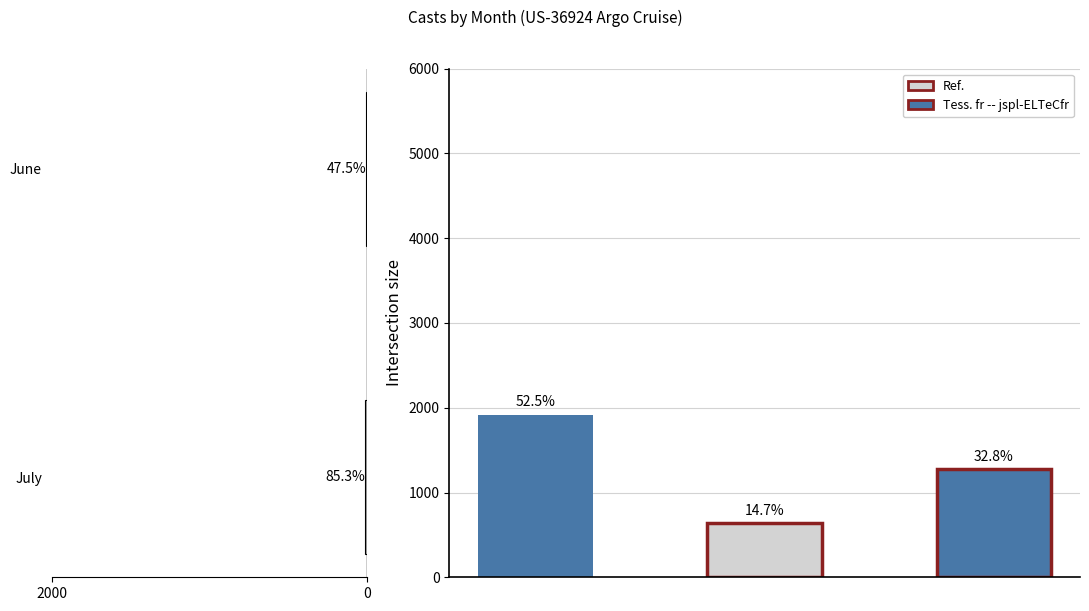

True or false: the data shows 6 at June.

False